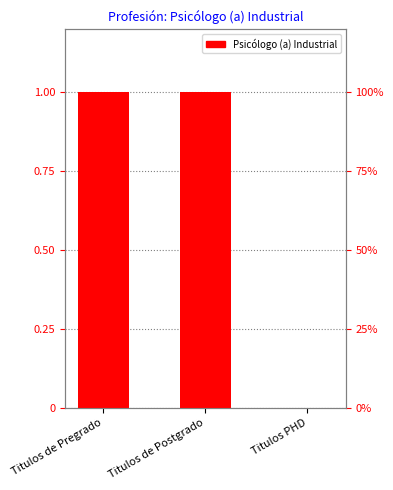

Which has a higher value, Titulos PHD or Titulos de Pregrado?

Titulos de Pregrado